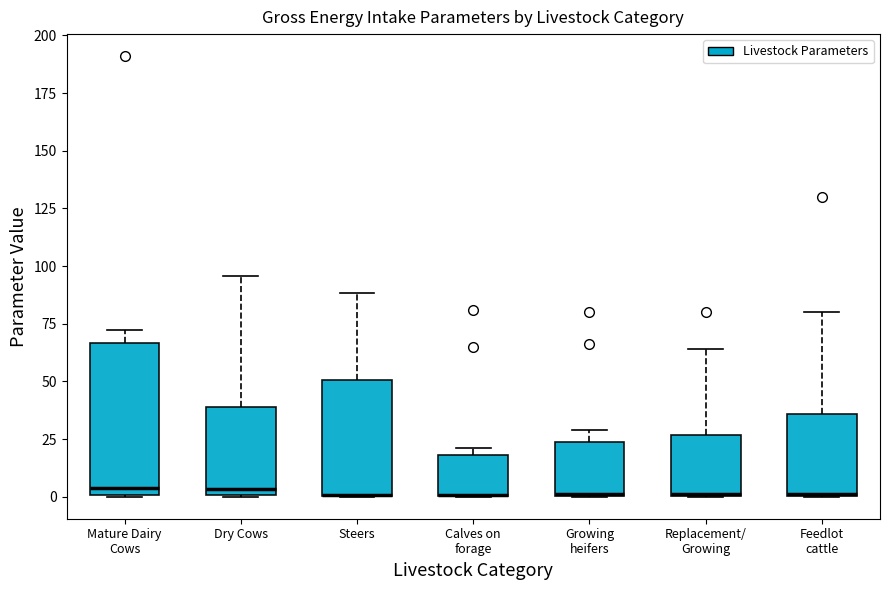

Comparing the boxes themselves (not the whiskers), which one is the tallest?

Mature Dairy Cows